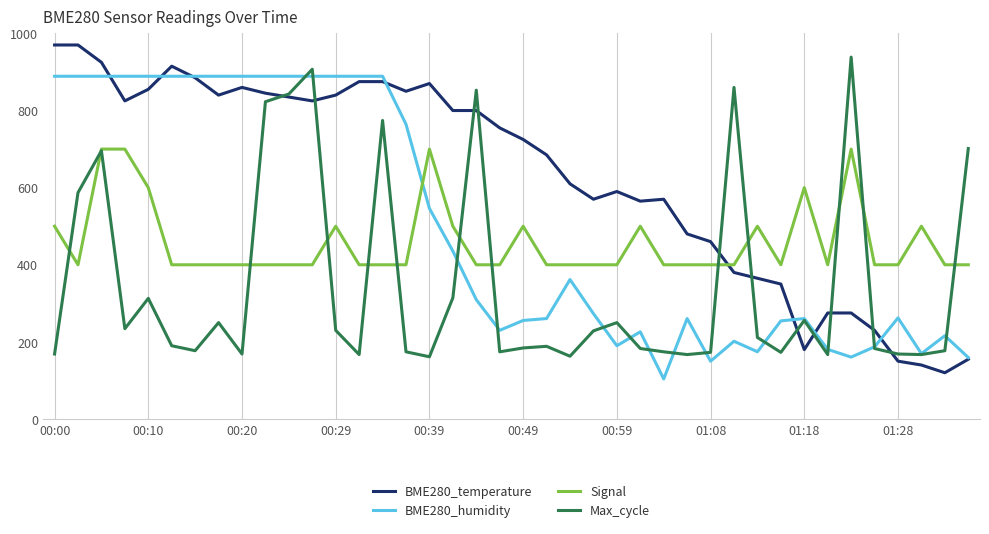

True or false: Signal and BME280_temperature intersect in this chart.

True